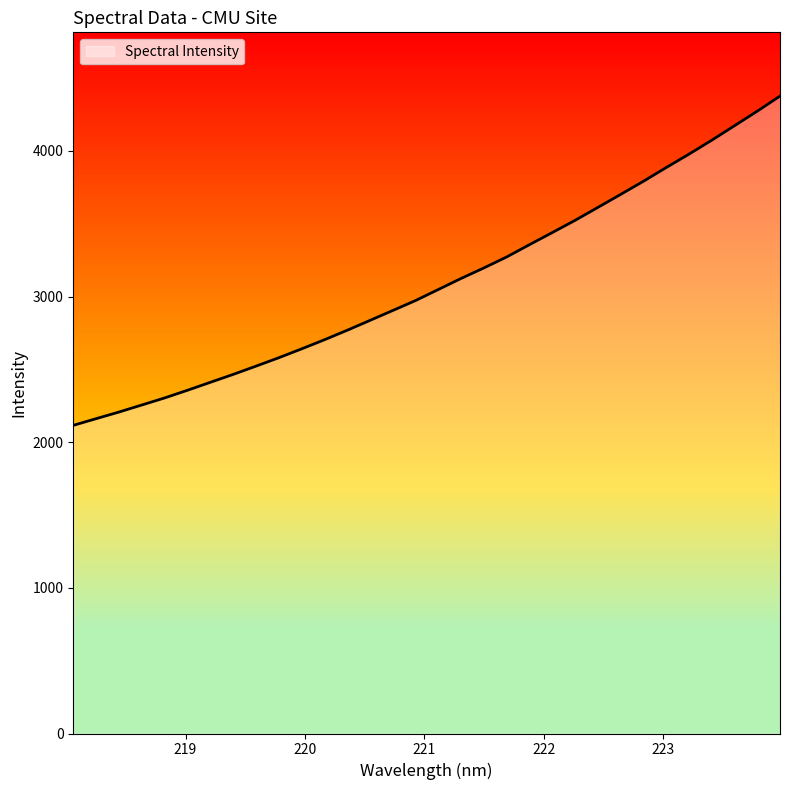

How many categories are shown in the chart?

32